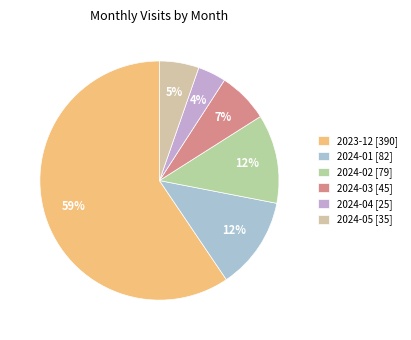

Approximately how many times larger is the value at 2023-12 compared to 2024-01?

4.8